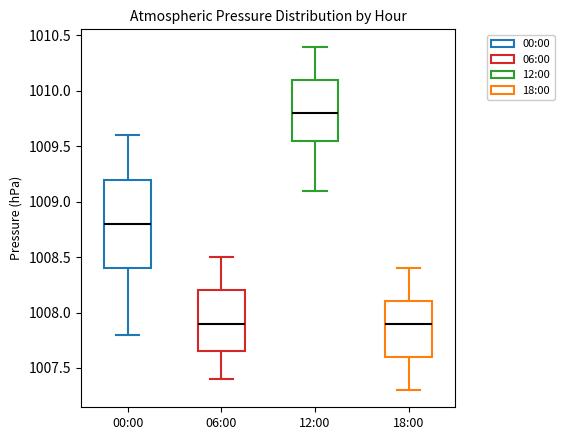

Reading left to right, read every box against the y-axis: the position of its median line, the range the box covers, and the ends of its whiskers. The values are not printed on the chart, so give them approximately, as read against the axis.

00:00: median 1008.80, box 1008.40 to 1009.20, whiskers 1007.80 to 1009.60
06:00: median 1007.90, box 1007.65 to 1008.20, whiskers 1007.40 to 1008.50
12:00: median 1009.80, box 1009.55 to 1010.10, whiskers 1009.10 to 1010.40
18:00: median 1007.90, box 1007.60 to 1008.10, whiskers 1007.30 to 1008.40